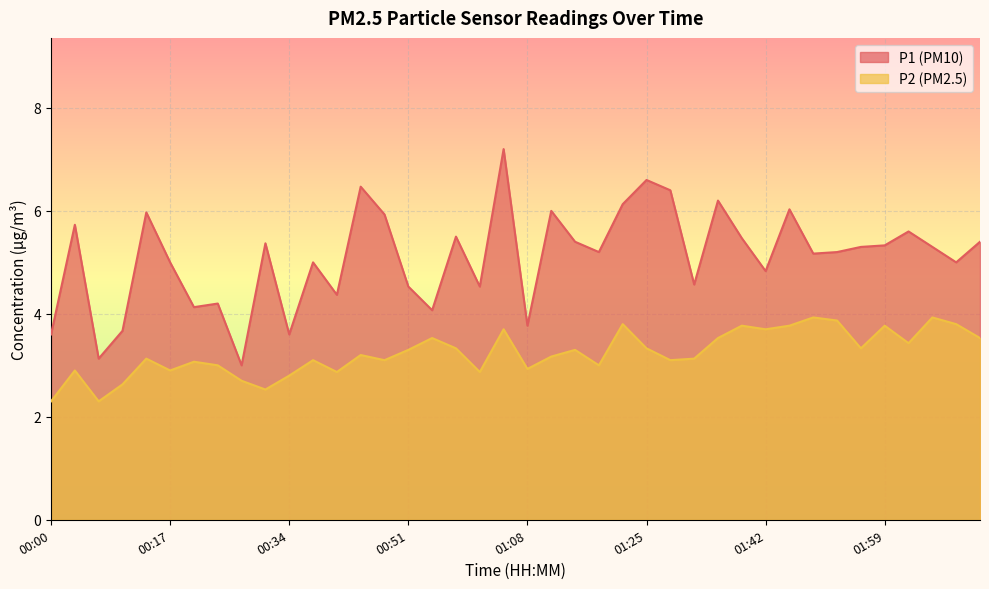

Rank the series by their average value, from lowest to highest.

P2, P1